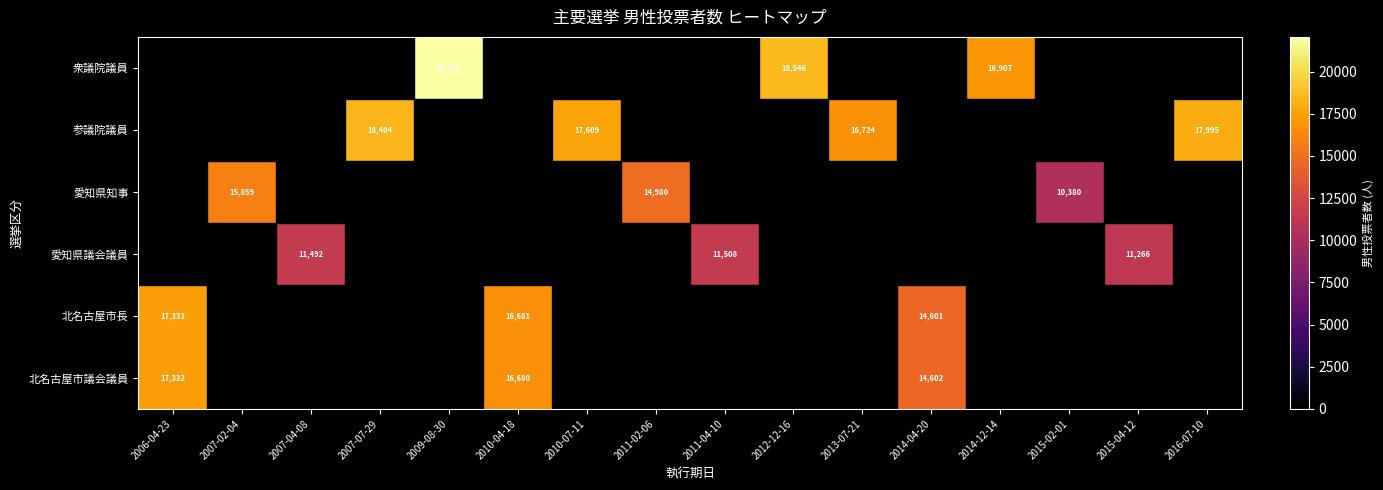

Is it true that 参議院議員 equals 17995 at 2016-07-10?

True